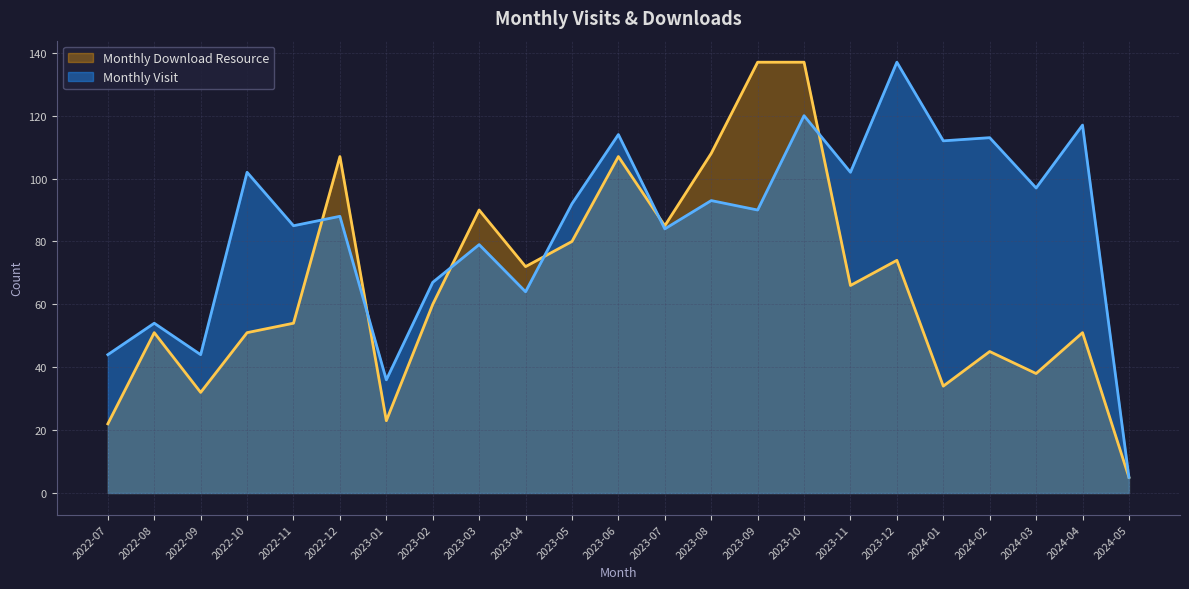

The monthly_download_resource series shows 69 at 2023-06. True or false?

False